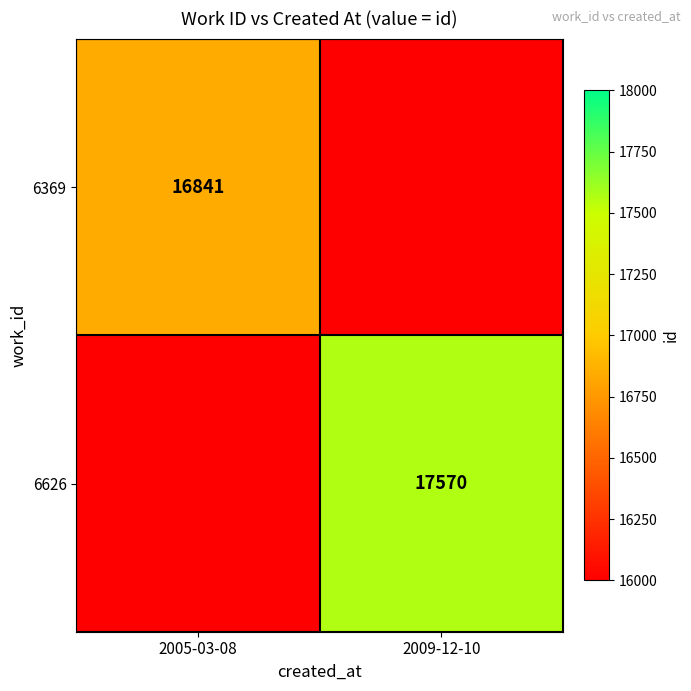

The value of 6369 at 2005-03-08 is 16841. True or false?

True